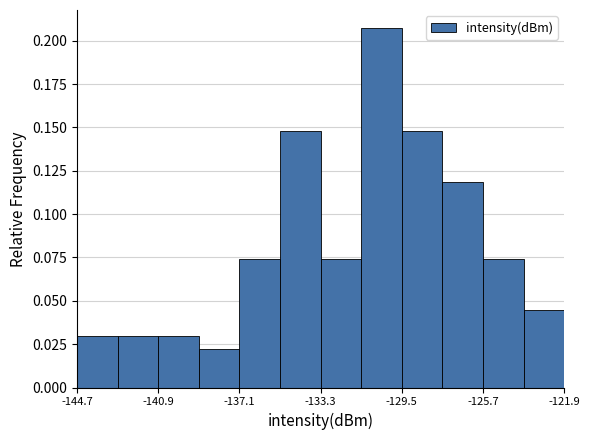

Around what value on the x-axis is the tallest bar? Give the approximate position of its centre, as read against the axis.

-130.5